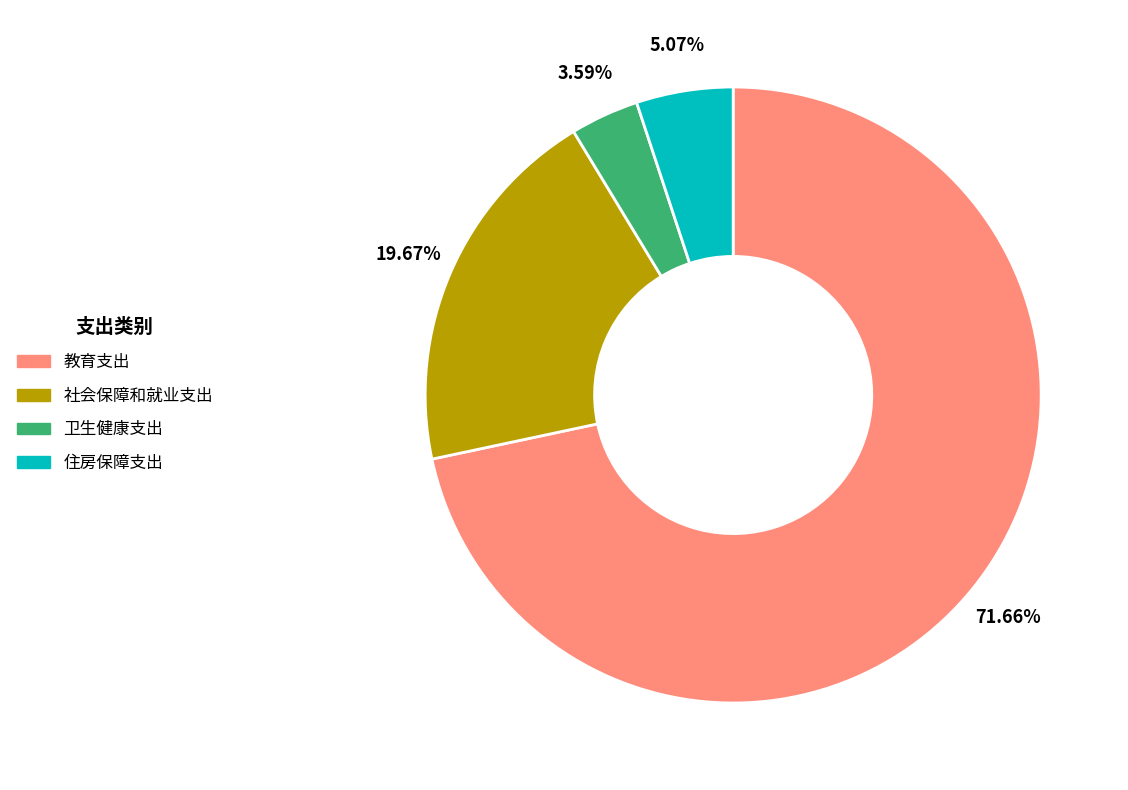

To the nearest percent, what is the average slice percentage?

25%